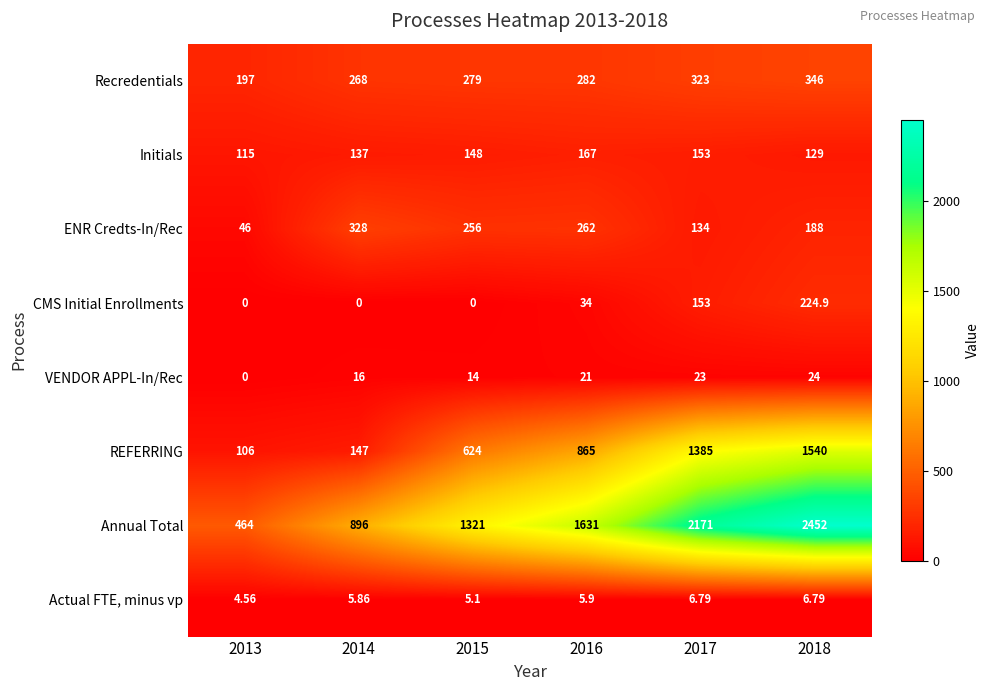

At 2018, list the series in order from largest to smallest.

Annual Total, REFERRING, Recredentials, CMS Initial Enrollments, ENR Credts-In/Rec, Initials, VENDOR APPL-In/Rec, Actual FTE, minus vp